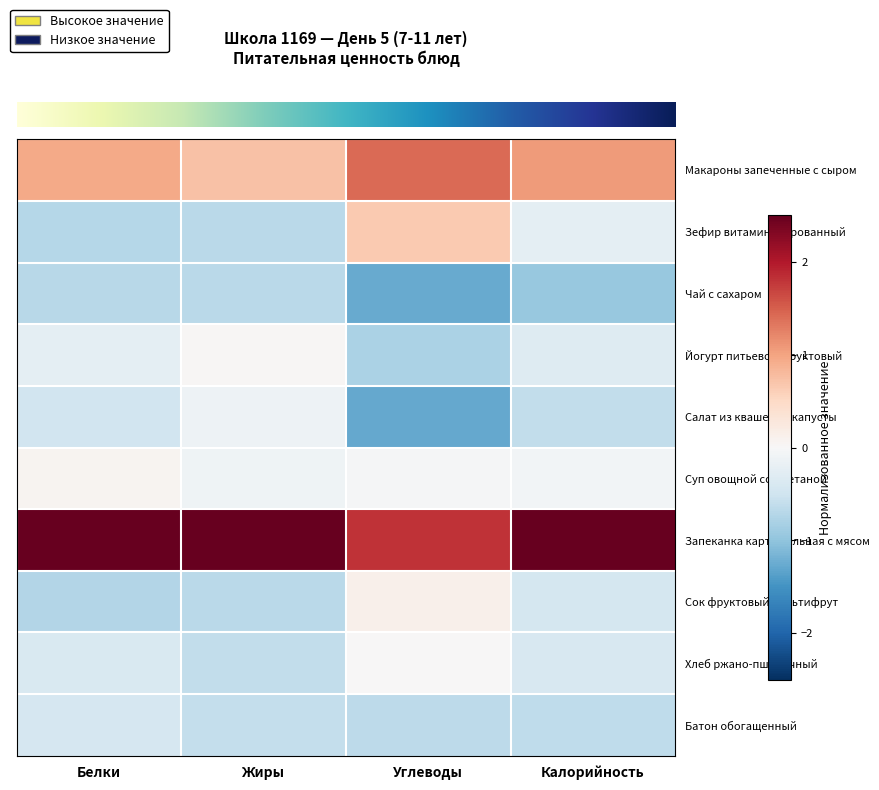

How many data points does each series have?

4